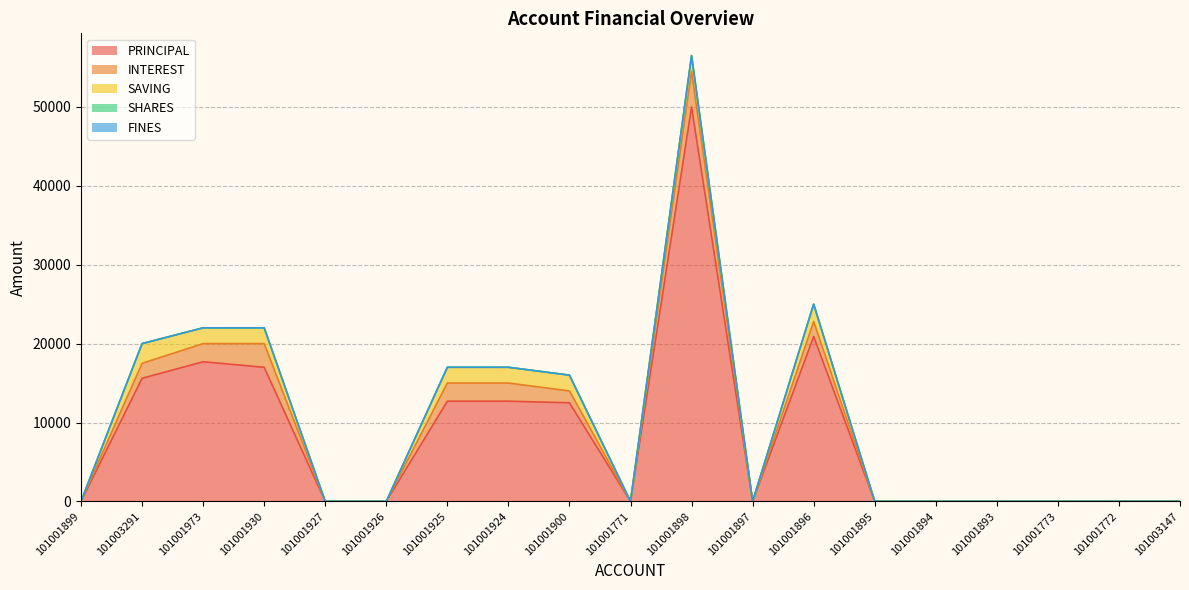

What position from the left is 101001925?

7